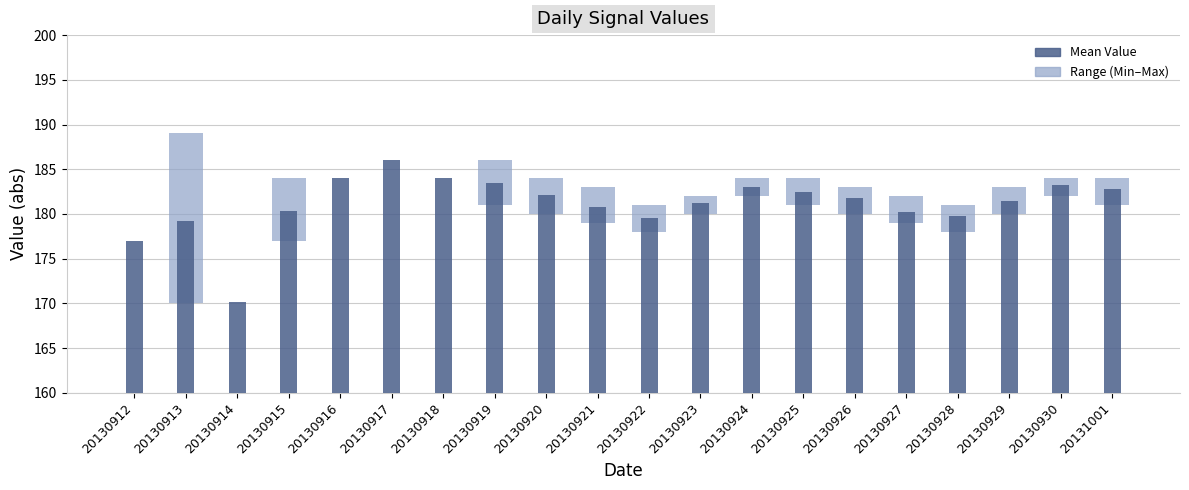

Rank the categories by value from lowest to highest.

20130914, 20130912, 20130913, 20130922, 20130928, 20130927, 20130915, 20130921, 20130923, 20130929, 20130926, 20130920, 20130925, 20131001, 20130924, 20130930, 20130919, 20130916, 20130918, 20130917